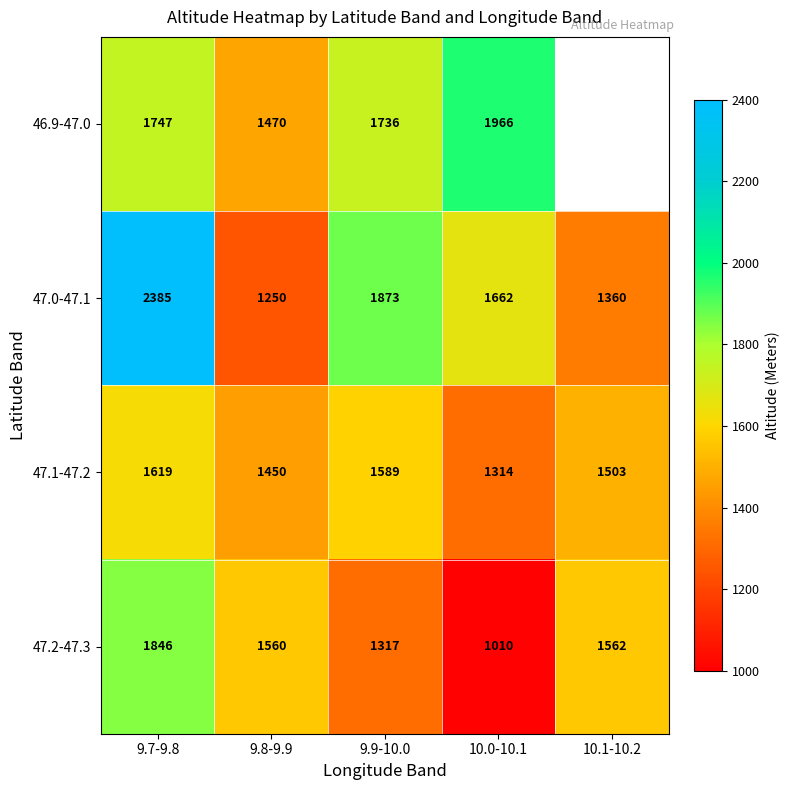

Is it true that 47.2-47.3 equals 1018 at 10.1-10.2?

False